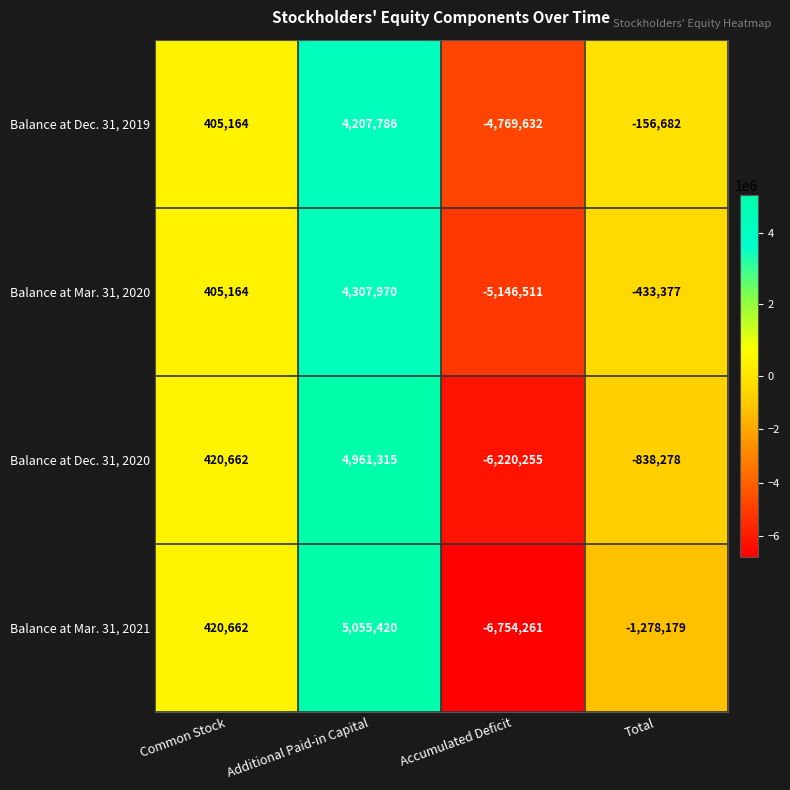

The Balance at Mar. 31, 2021 series shows -1278179 at Total. True or false?

True